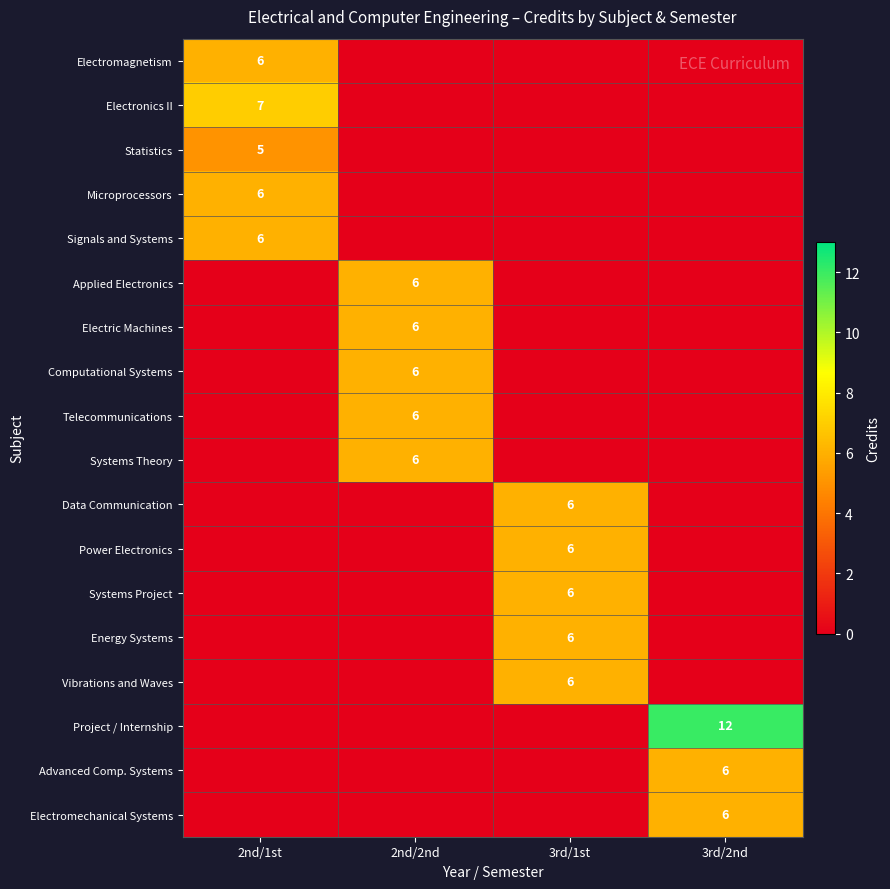

The value of Statistics at 2nd/1st is 5. True or false?

True